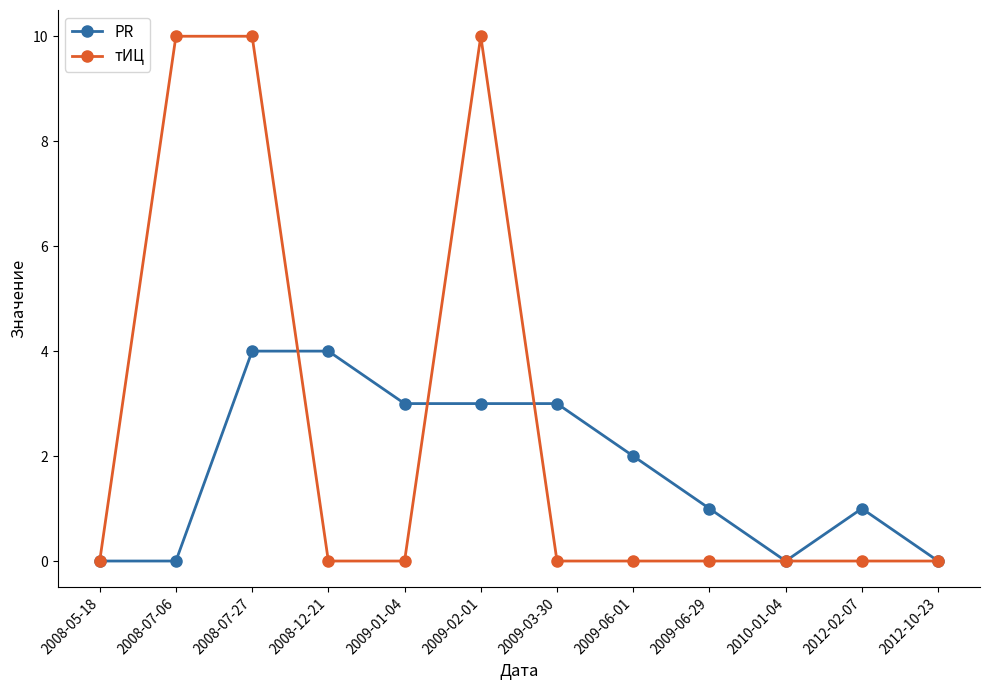

How many categories are shown in the chart?

12